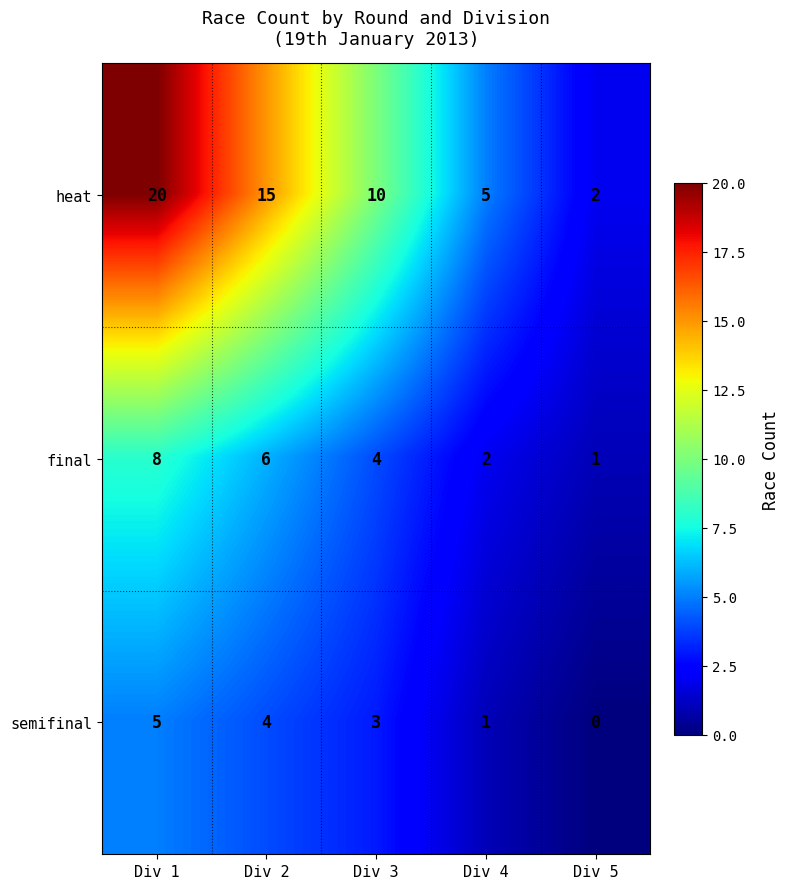

What is the spread (max minus min) of values at Div 2?

11